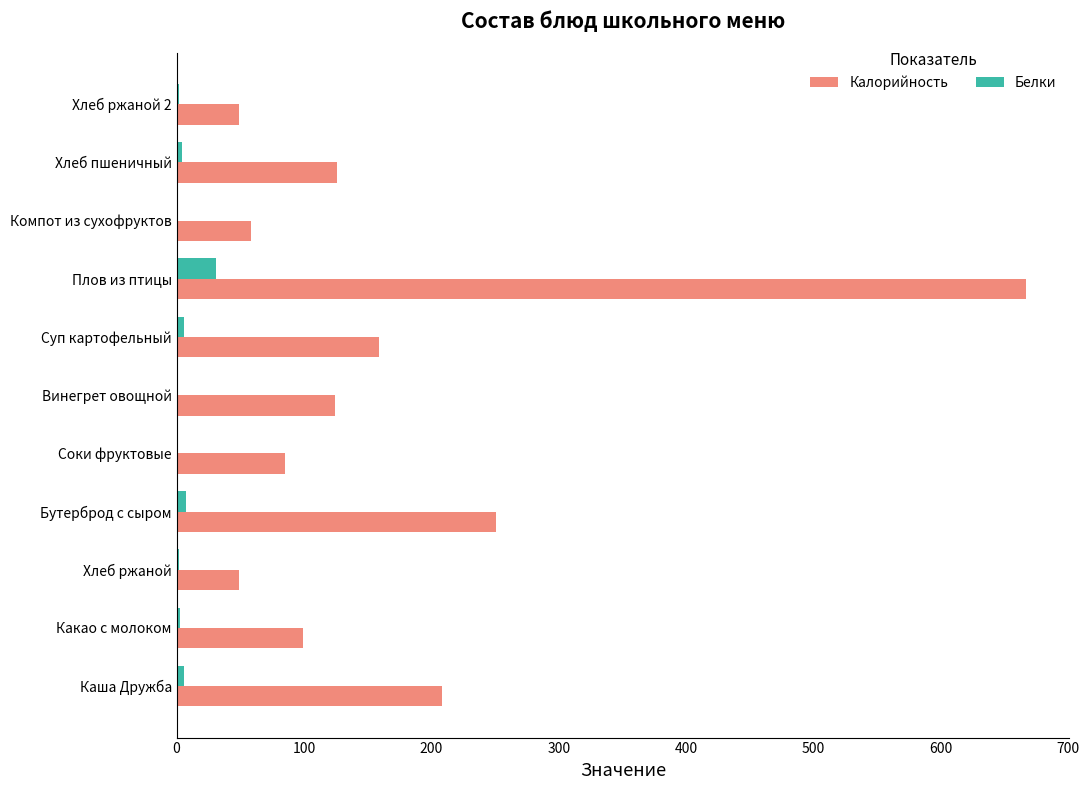

What is the average value of the Калорийность series?

170